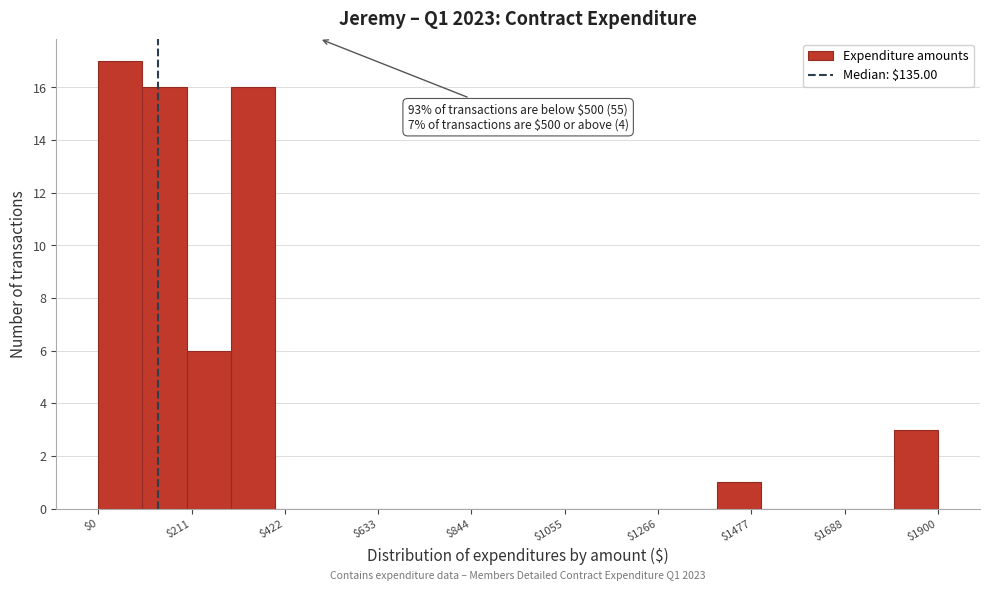

Around what value on the x-axis is the tallest bar? Give the approximate position of its centre, as read against the axis.

50